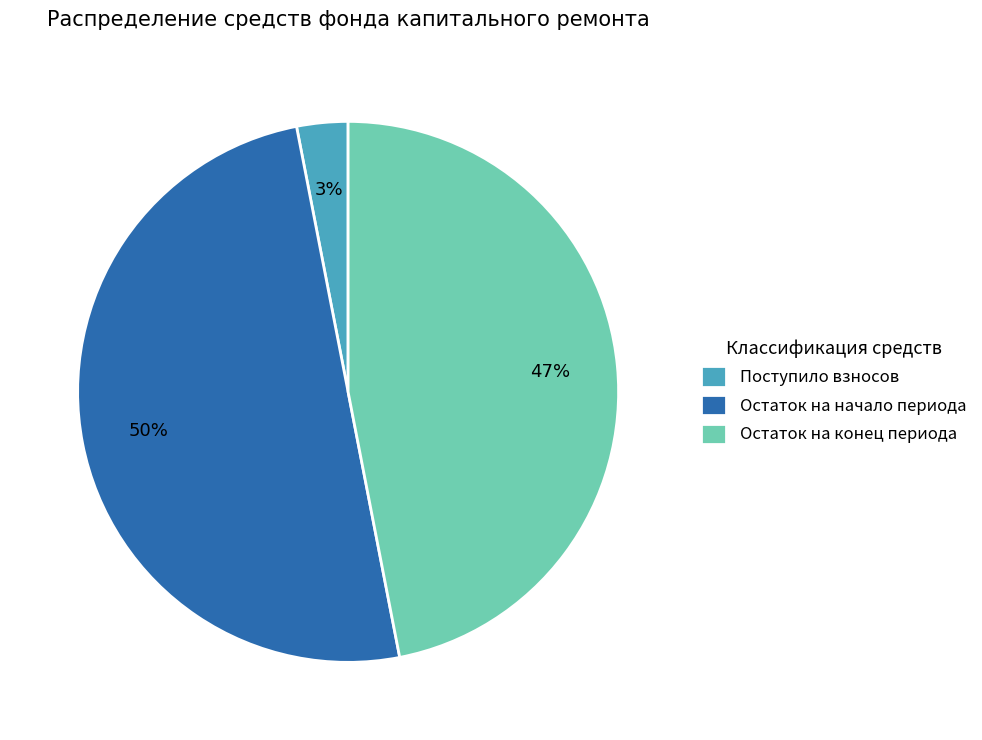

Which category has the smallest portion of the pie?

Поступило взносов